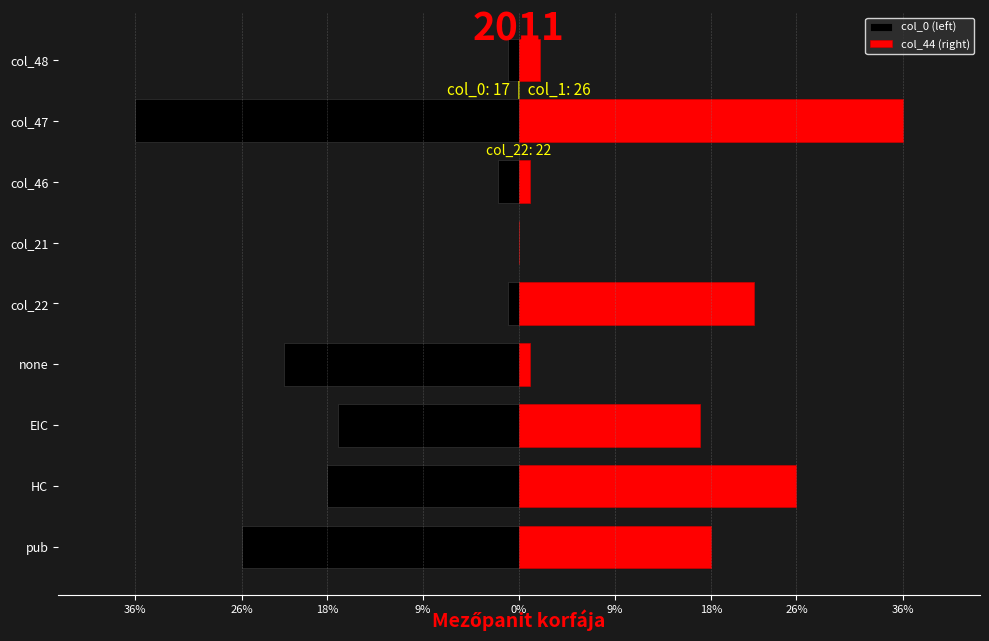

Is the value of col_44 (right) at col_48 greater than the value of col_0 (left) at HC?

Yes